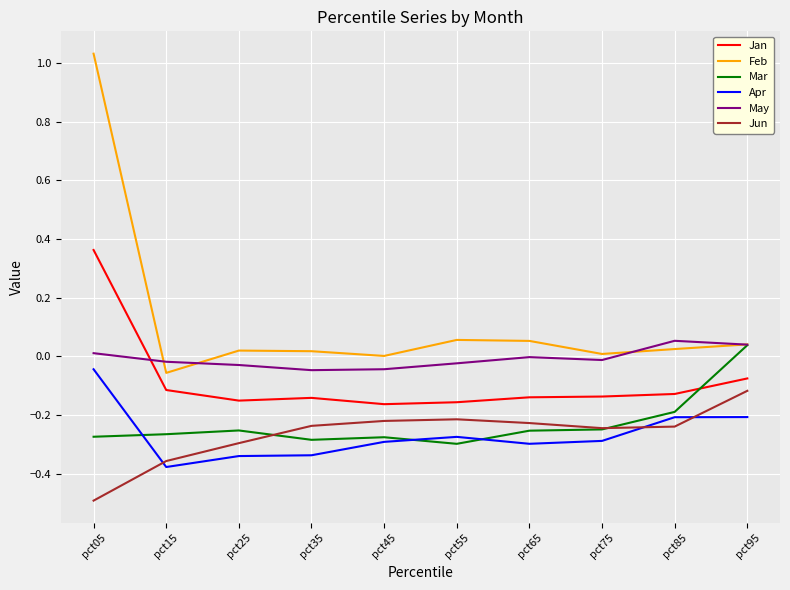

Is the value of Apr at pct15 greater than the value of Jan at pct25?

No